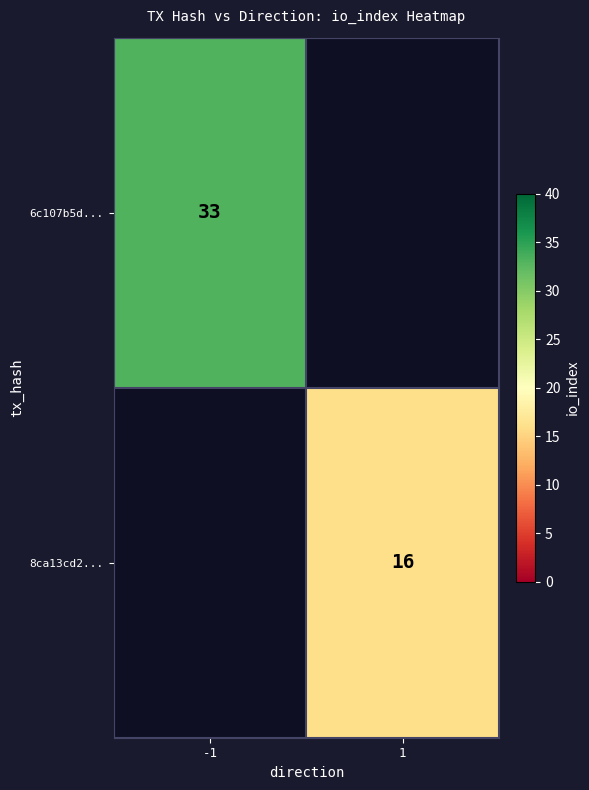

True or false: 6c107b5d... has a value of 33 at -1.

True